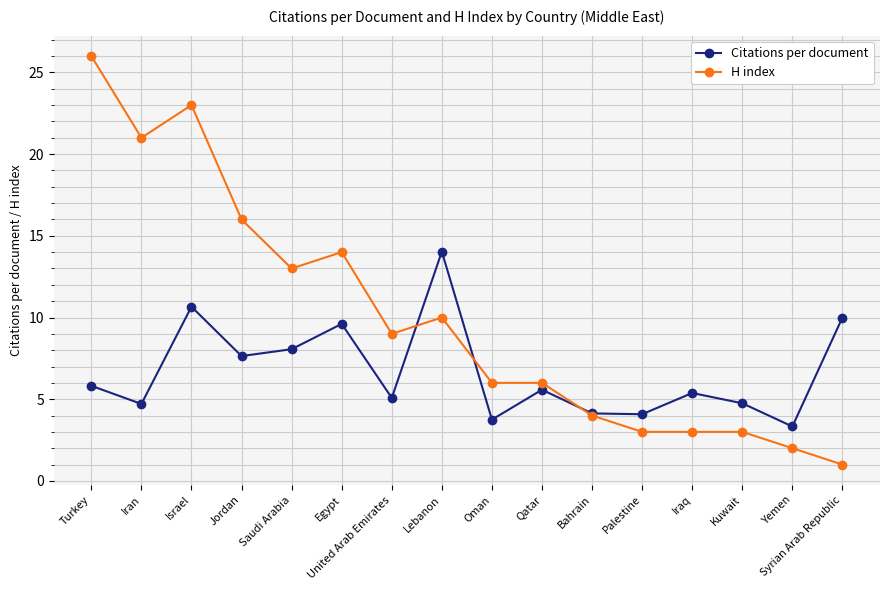

What are all the series names shown in the legend?

Citations per document, H index